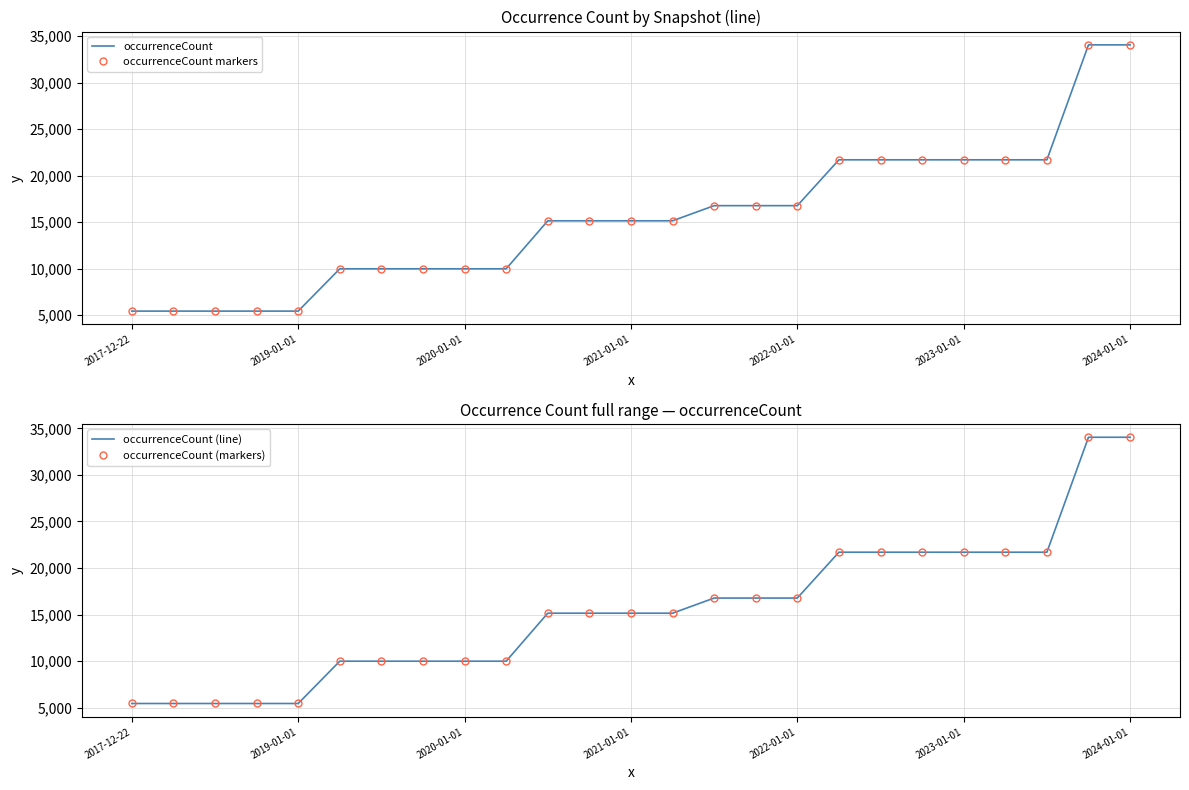

Where does the occurrenceCount (line) series first go above 15143?

14